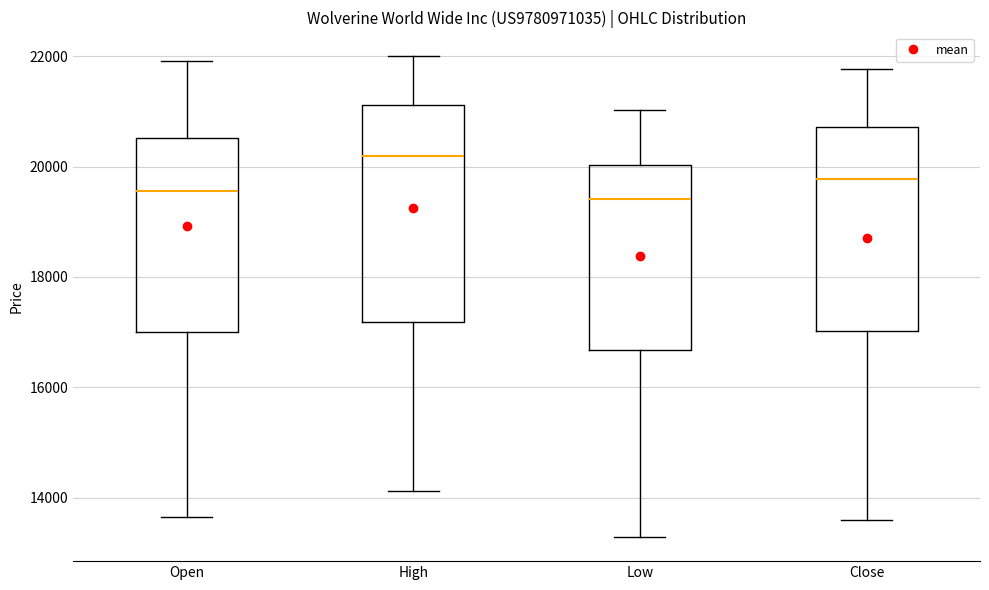

Where does the lower whisker of the box for Open end on the y-axis? The values are not printed on the chart, so give them approximately, as read against the axis.

13600